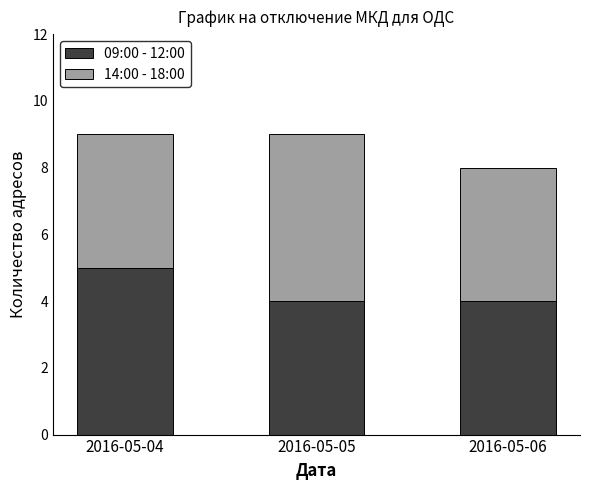

Does the chart contain stacked bars?

Yes